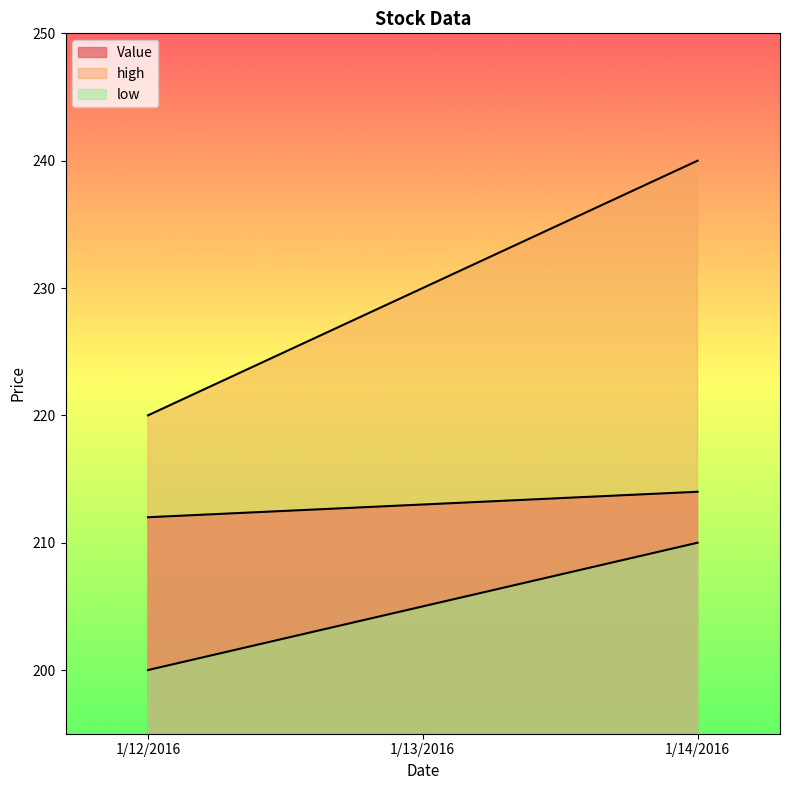

Which category has the lowest value in the low series?

1/12/2016